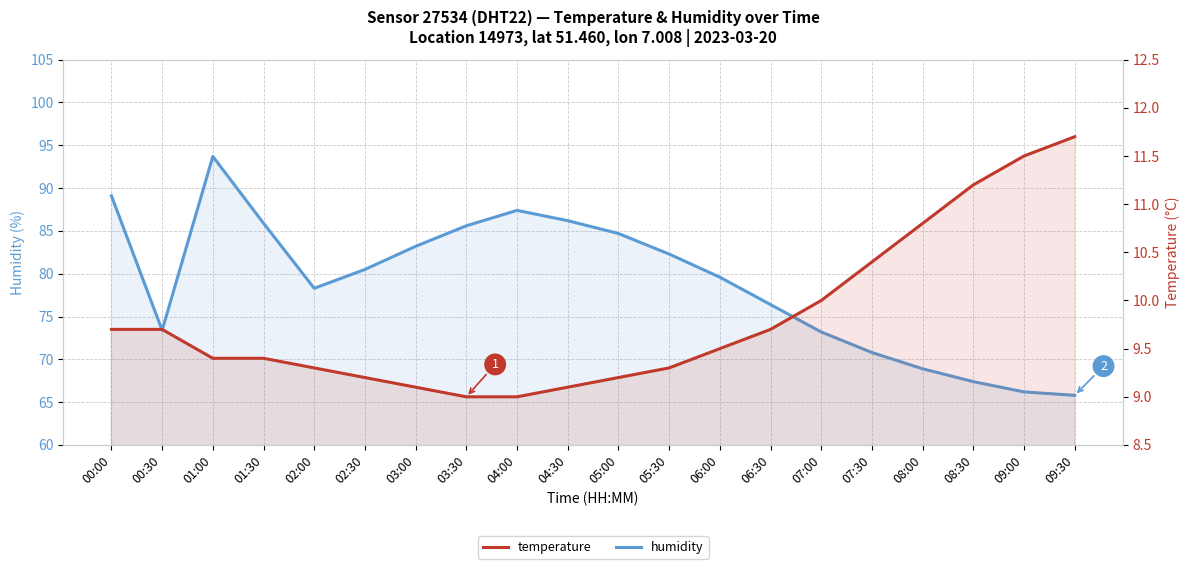

Reading left to right, list all the values displayed in this chart.

humidity: 89.1	73.4	93.7	85.9	78.3	80.5	83.2	85.6	87.4	86.2	84.7	82.3	79.6	76.4	73.2	70.8	68.9	67.4	66.2	65.8
temperature: 9.7	9.7	9.4	9.4	9.3	9.2	9.1	9.0	9.0	9.1	9.2	9.3	9.5	9.7	10.0	10.4	10.8	11.2	11.5	11.7